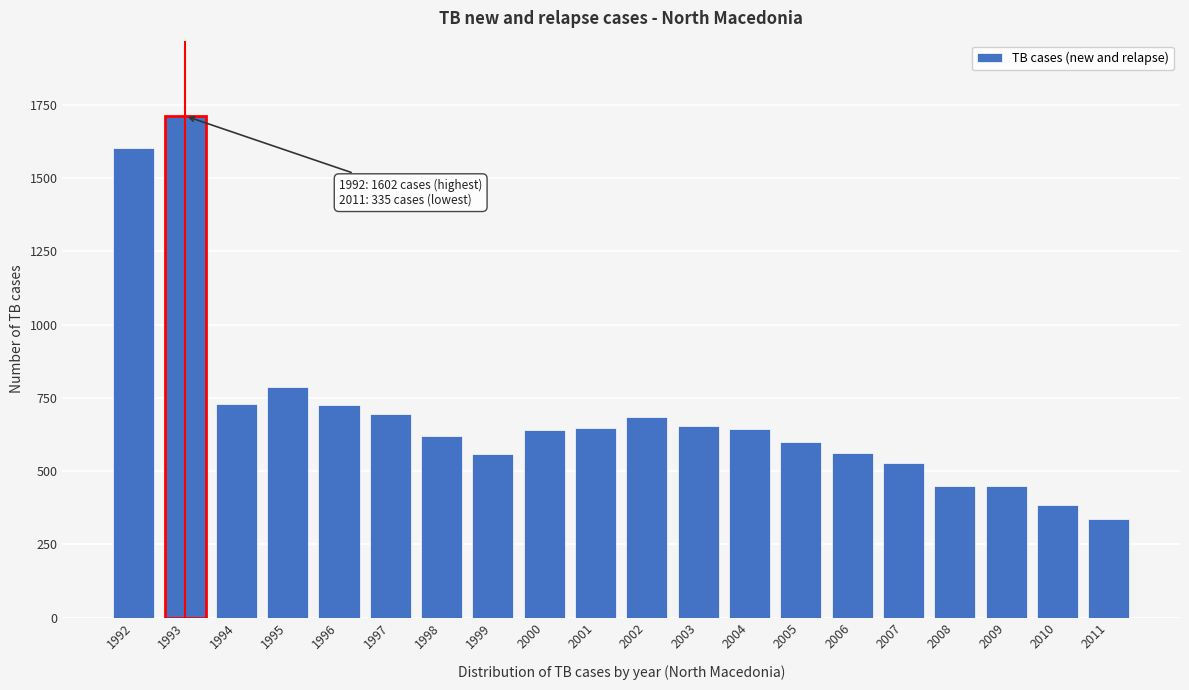

Approximately how many times larger is the value at 2011 compared to 2005?

0.6